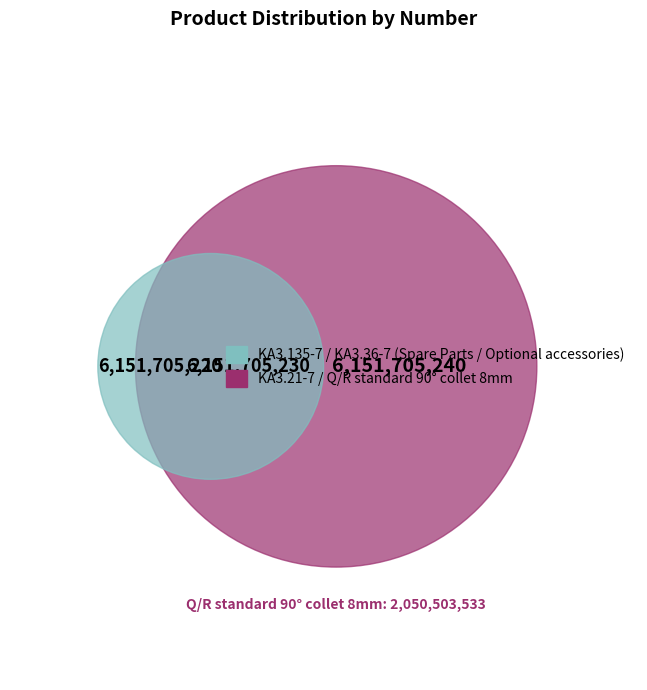

How many segments does this pie chart have?

4